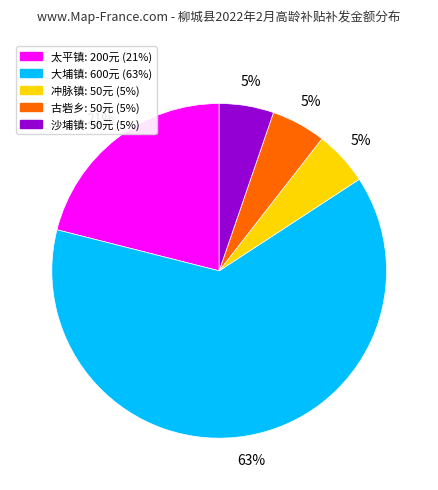

Is there a majority slice in this chart?

Yes